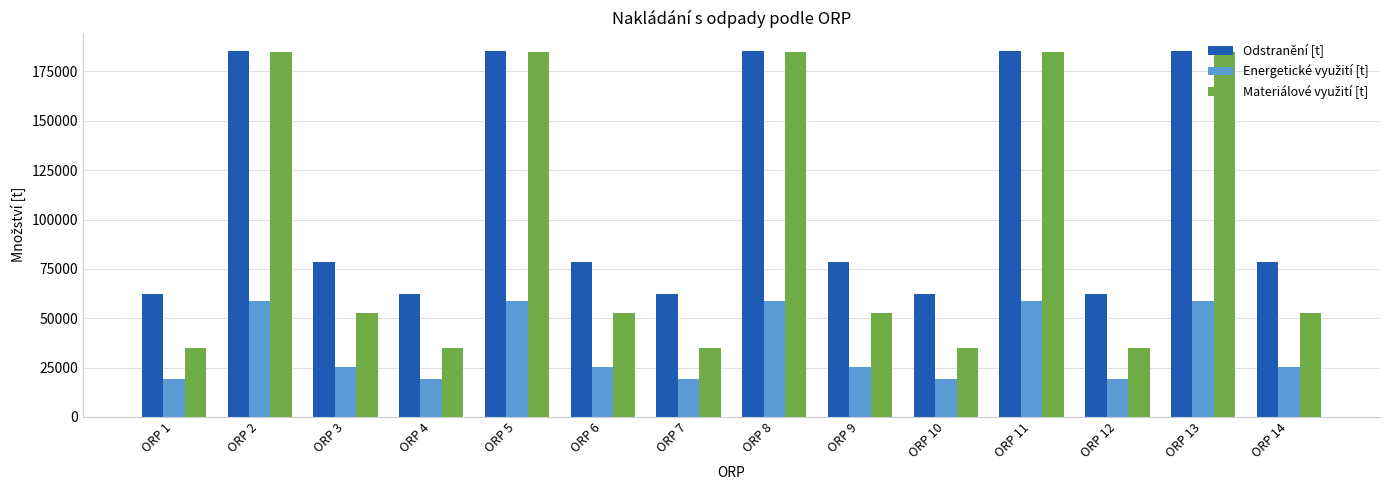

What is the total value across all series at ORP 13?

428865.3